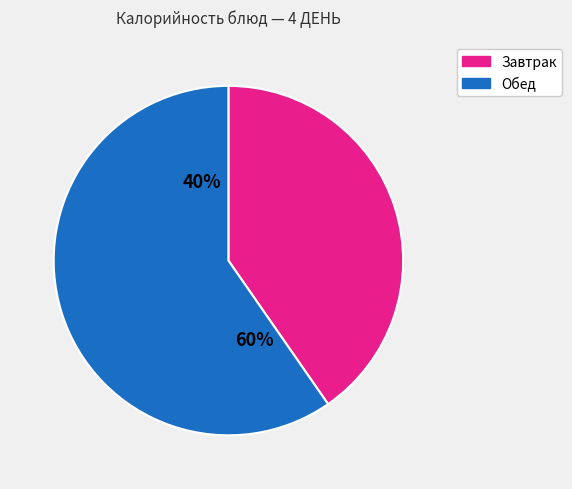

Is БУТЕРБРОД С СЫРОМ the majority of the pie?

No